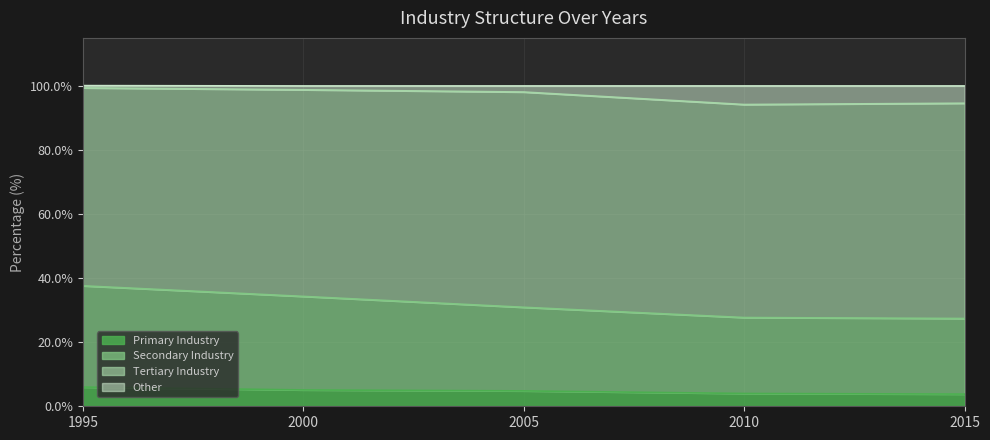

Is it true that Primary Industry equals 4.8 at 2005?

True